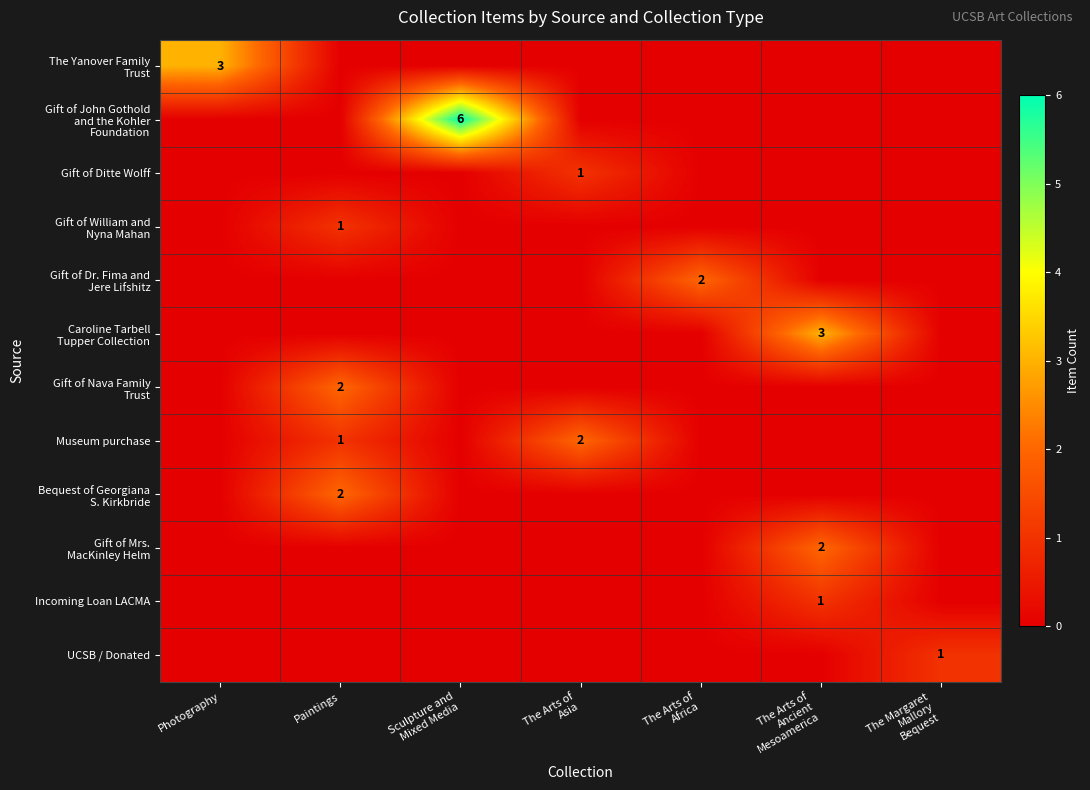

The Caroline Tarbell Tupper Collection series shows -2 at Sculpture and Mixed Media. True or false?

False